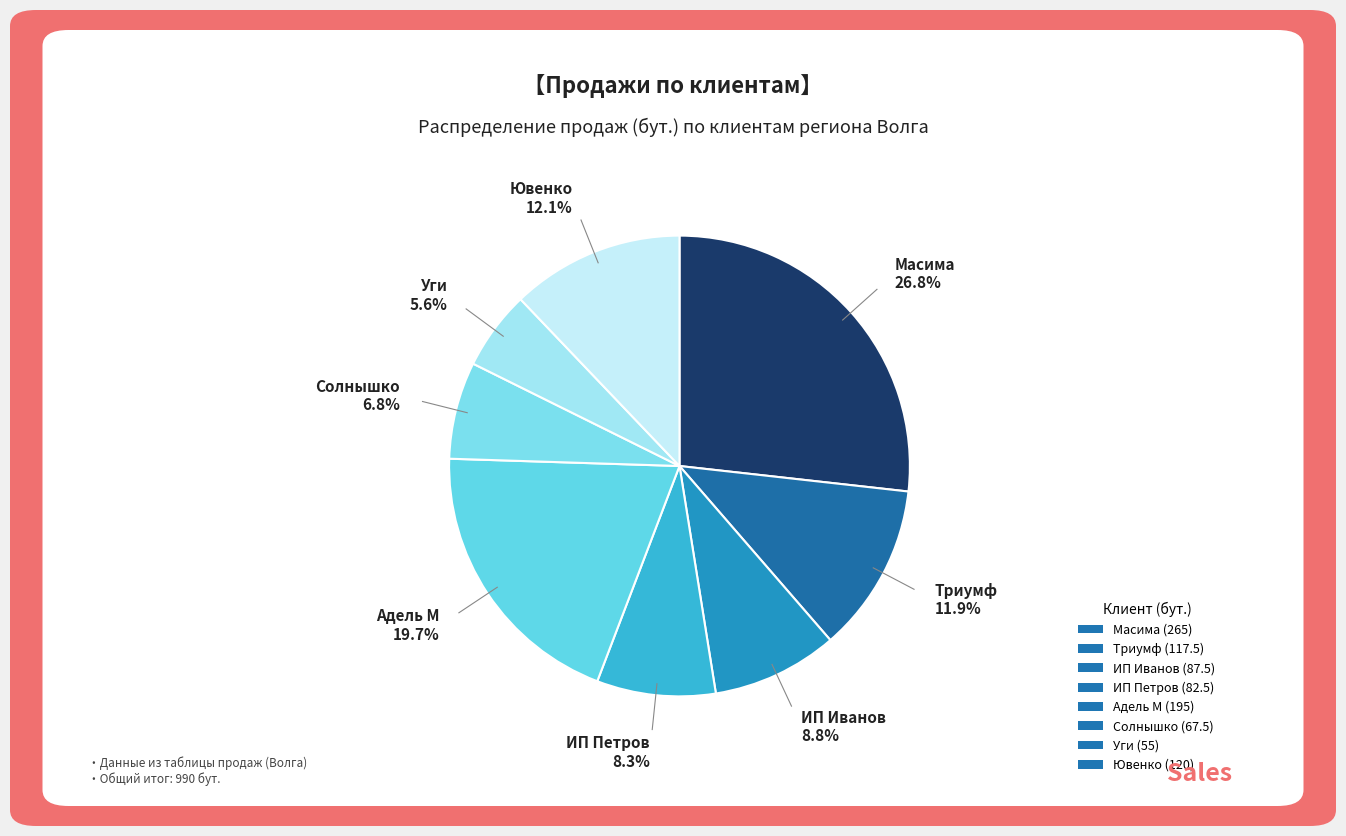

How many segments does this pie chart have?

8